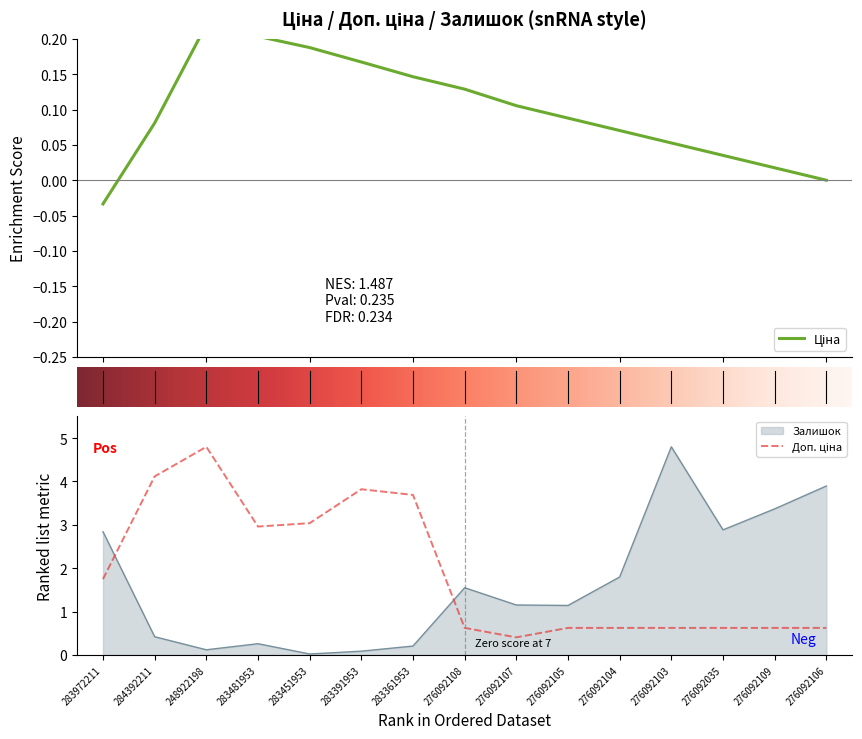

How many lines are shown in the chart?

2